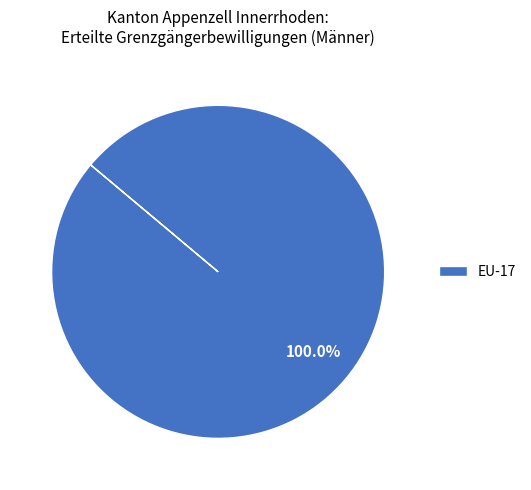

Rank the categories by value from highest to lowest.

EU-17